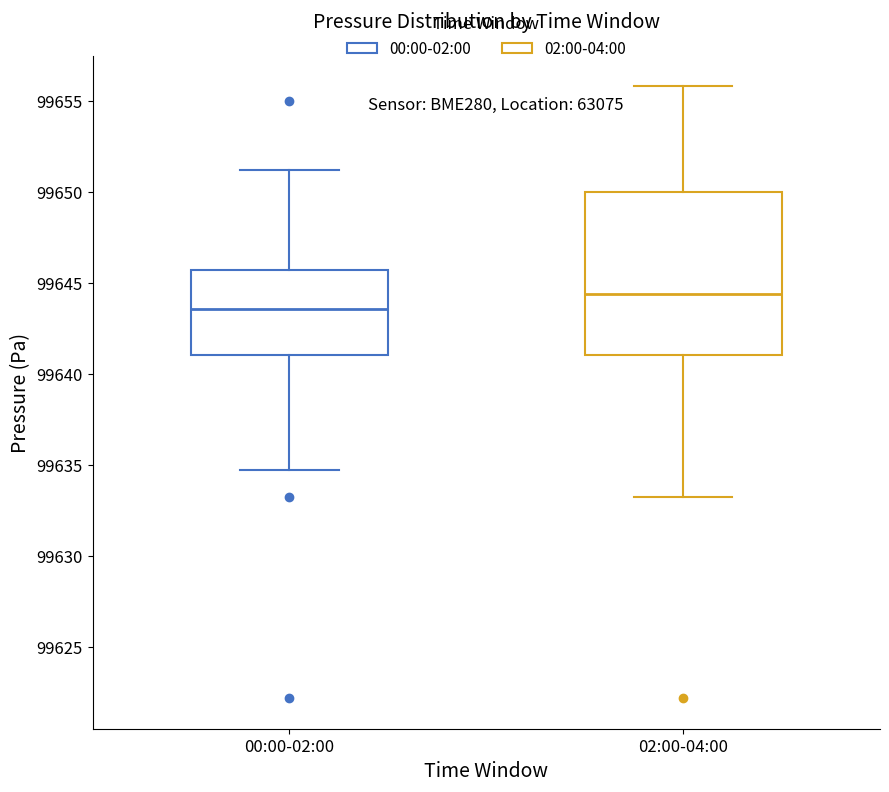

Which box has the lowest median line?

00:00-02:00